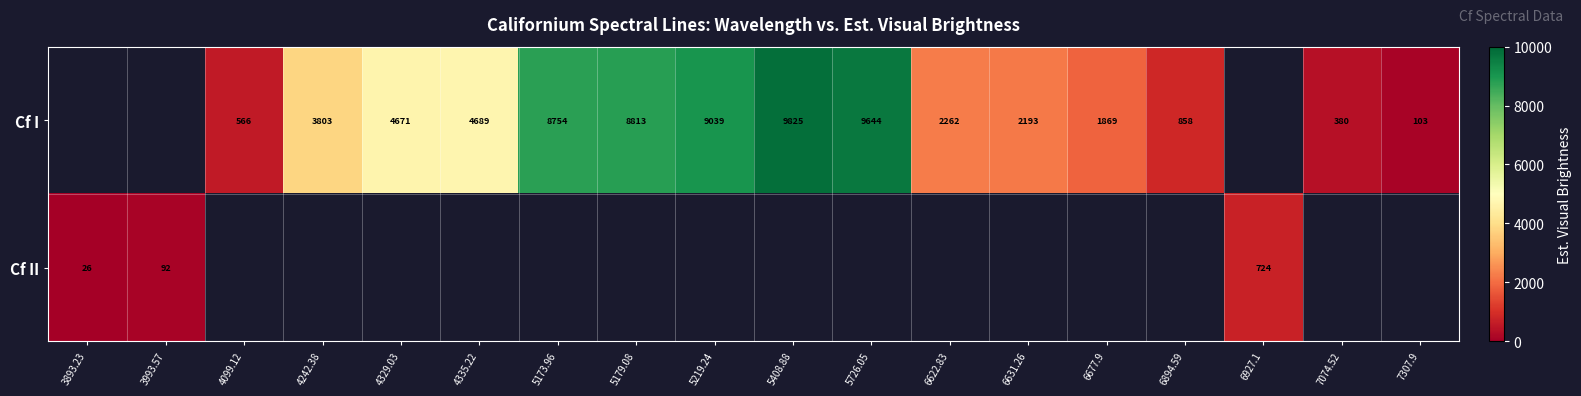

What is the smallest value displayed?

26.0